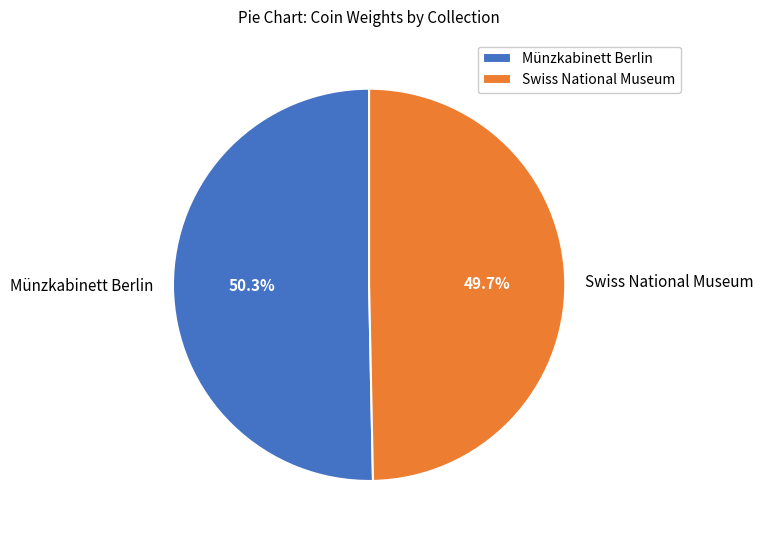

Do Swiss National Museum and Münzkabinett Berlin together represent more than half of the pie?

Yes